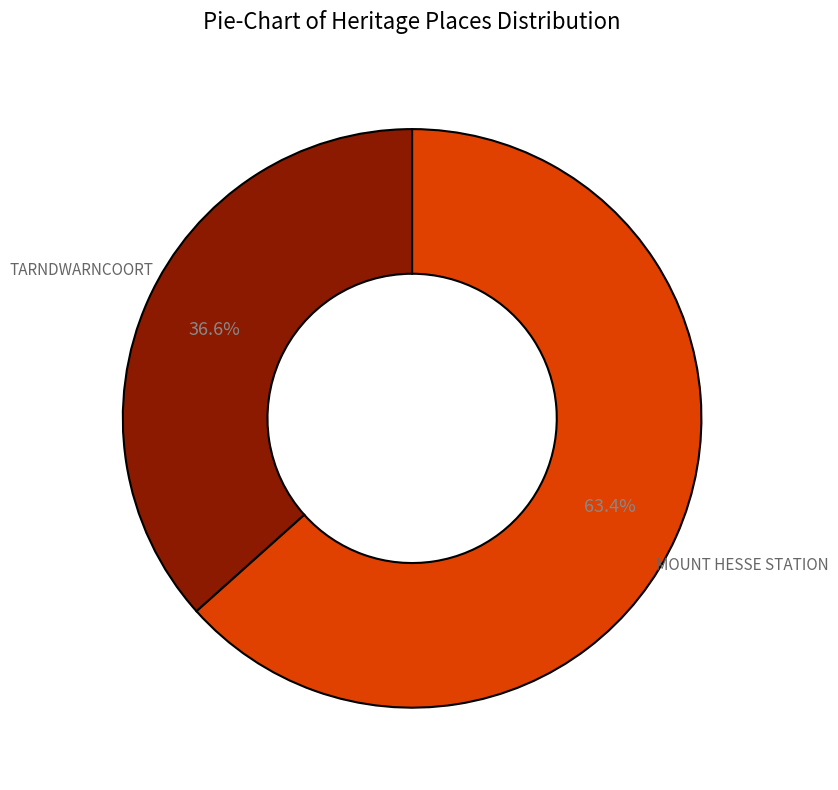

Rank the categories by value from highest to lowest.

MOUNT HESSE STATION, TARNDWARNCOORT